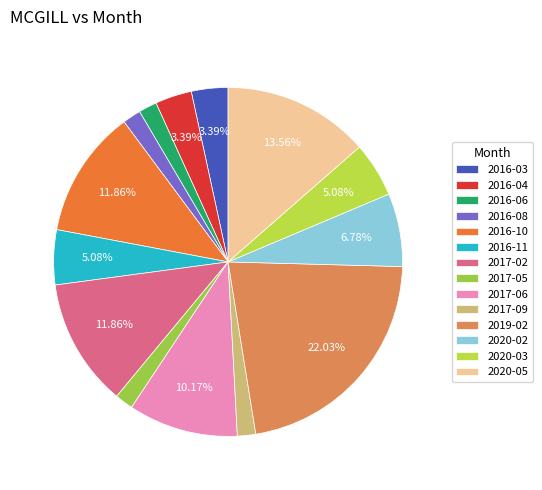

To the nearest percent, what is the average slice percentage?

7%